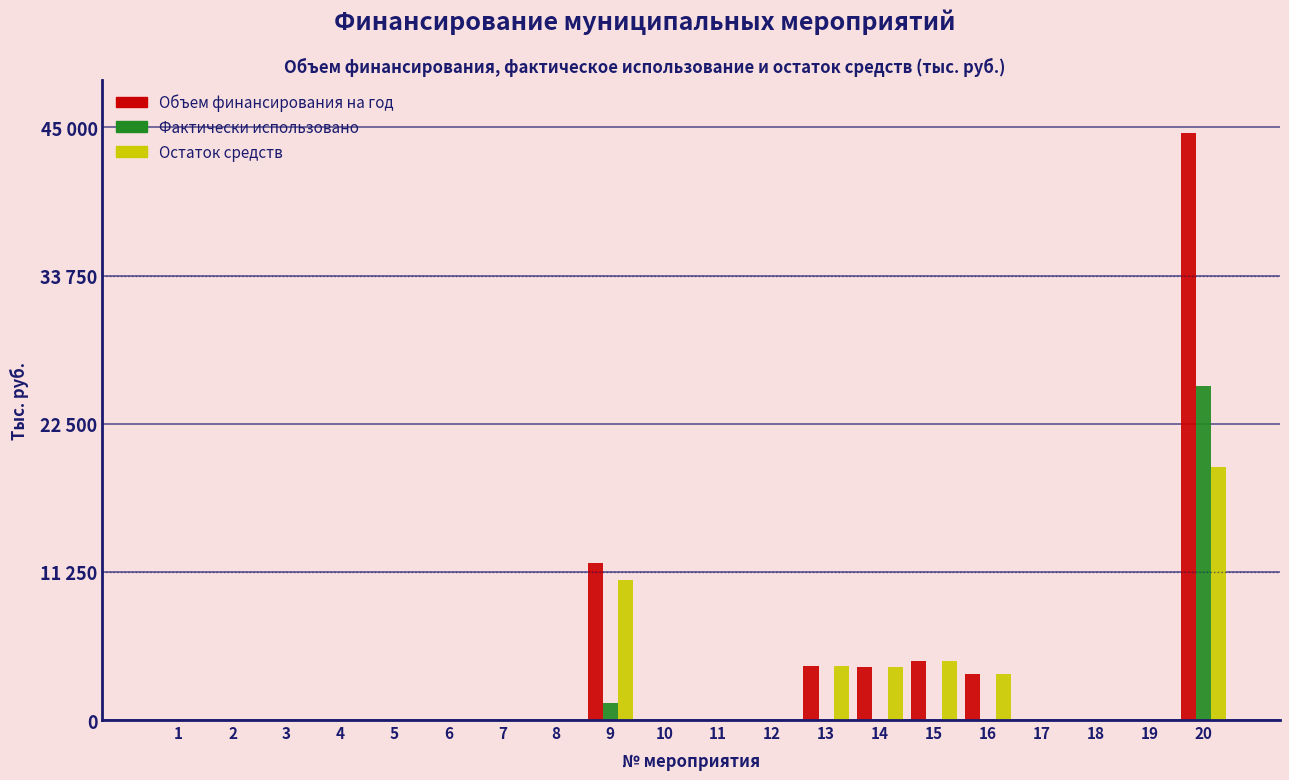

What are all the series names shown in the legend?

Объем финансирования на год, Фактически использовано, Остаток средств